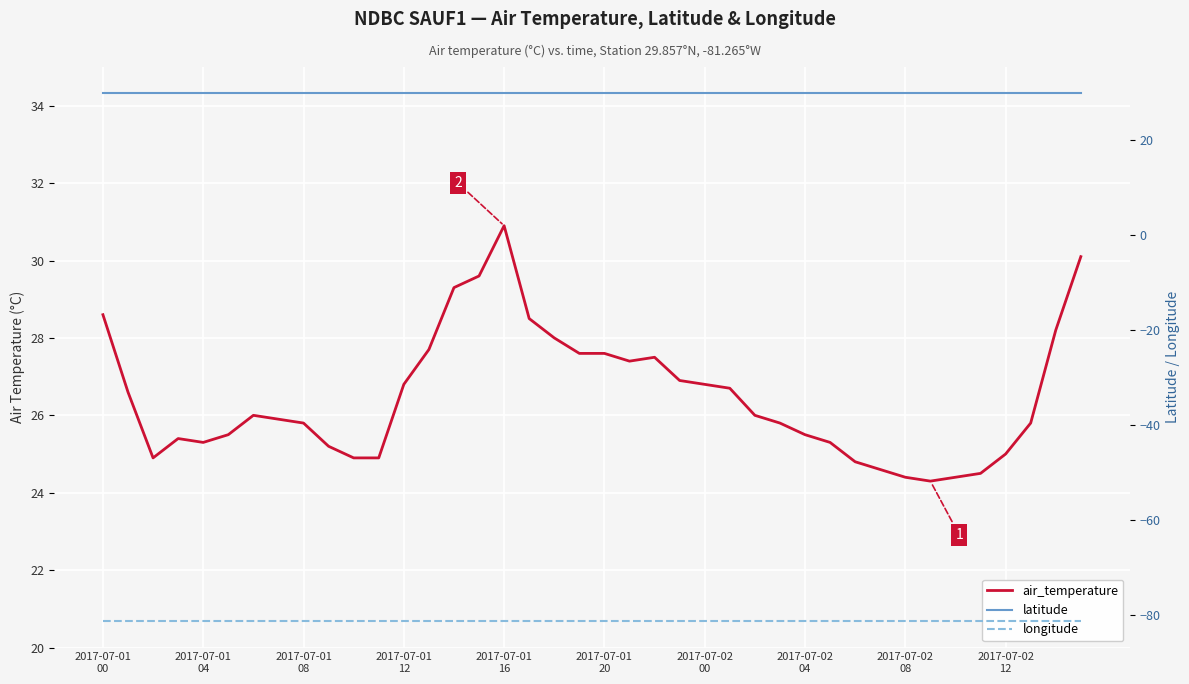

What is the approximate value of longitude at 39?

-81.3